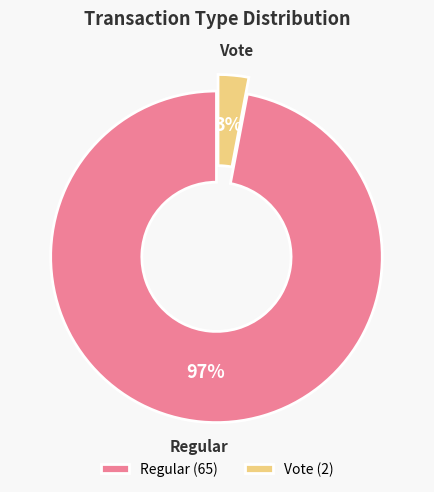

Does any single category account for the majority?

Yes